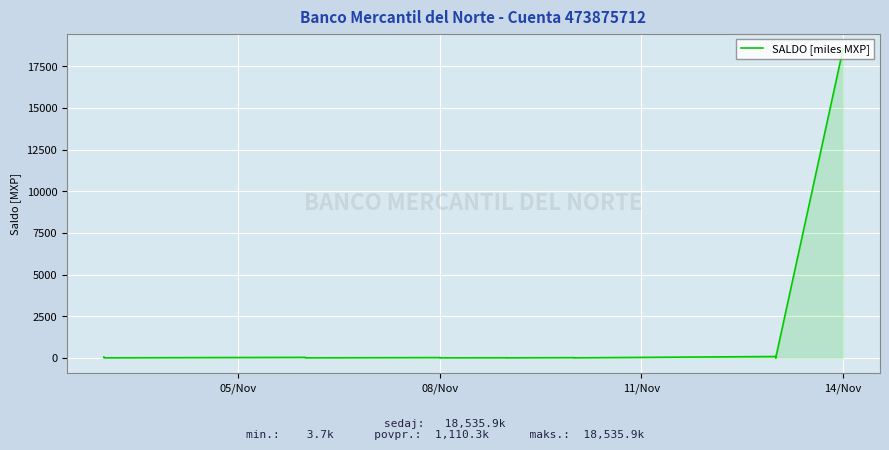

How many lines are shown in the chart?

1